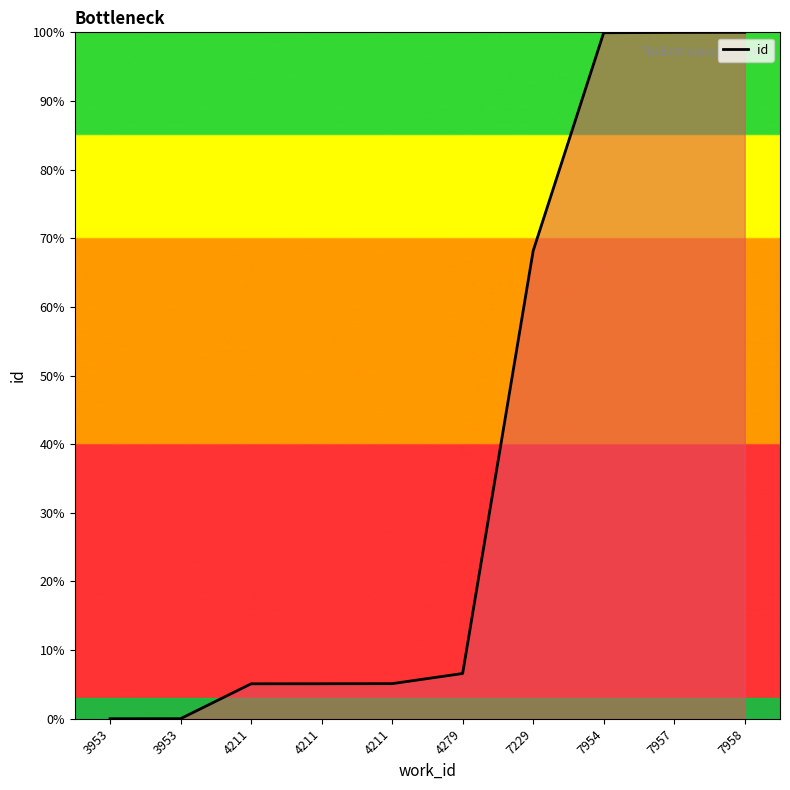

Does the chart have visible grid lines?

No